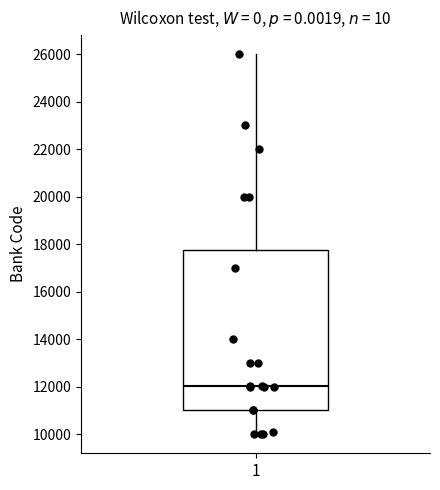

Transcribe this box plot: give where the median line is, the range the box spans, and where the two whiskers end, as read against the y-axis. The values are not printed on the chart, so give them approximately, as read against the axis.

median 12000, box 11000 to 17800, whiskers 10000 to 26000